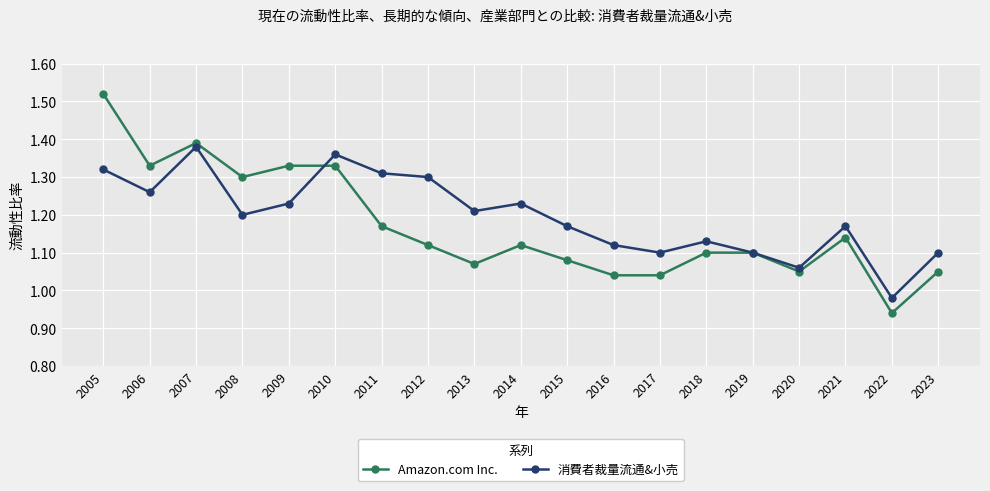

Which series has the widest spread of values?

Amazon.com Inc.